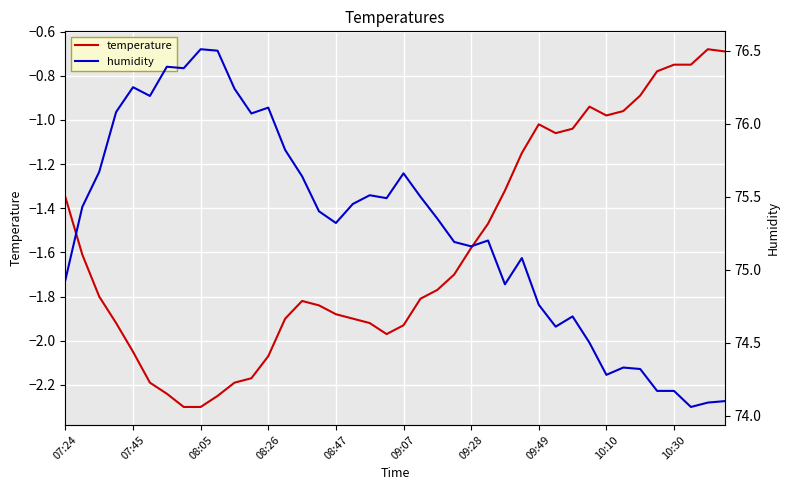

True or false: temperature has a value of -3.7 at 08:05.

False